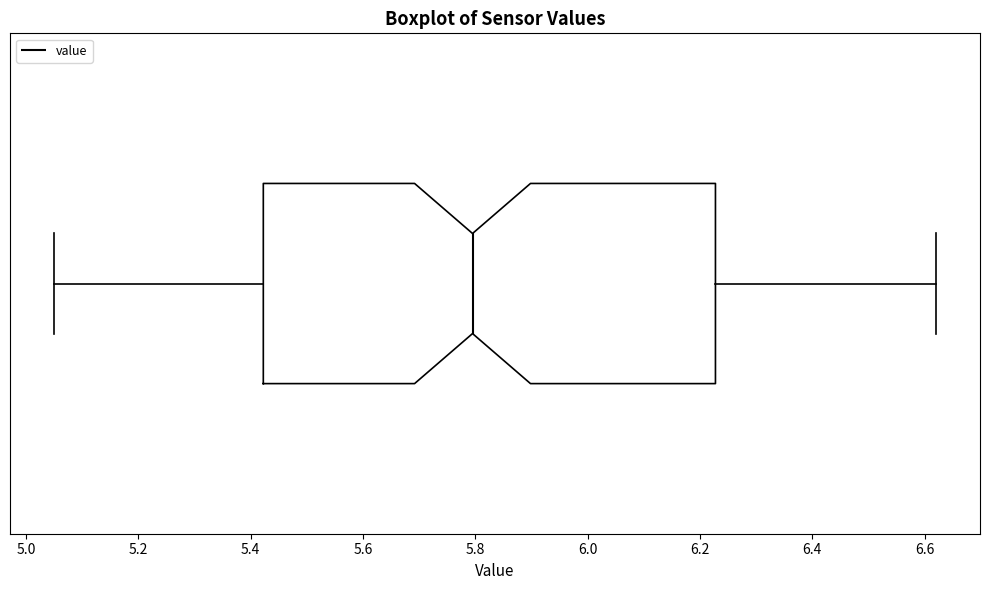

Transcribe this box plot: give where the median line is, the range the box spans, and where the two whiskers end, as read against the x-axis. The values are not printed on the chart, so give them approximately, as read against the axis.

median 5.80, box 5.42 to 6.22, whiskers 5.06 to 6.62